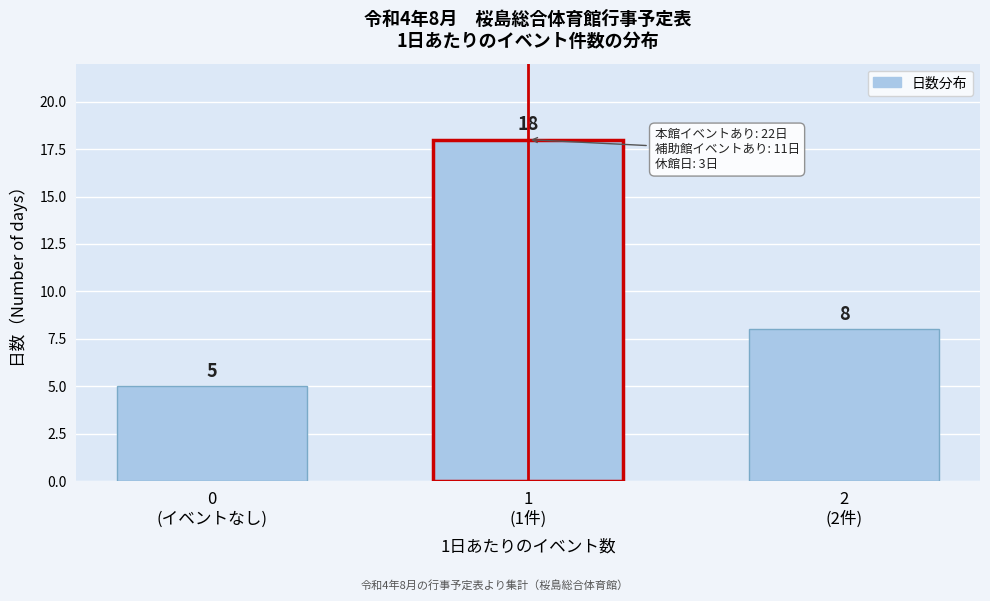

Reading left to right, what are all the values shown in this chart?

5	18	8